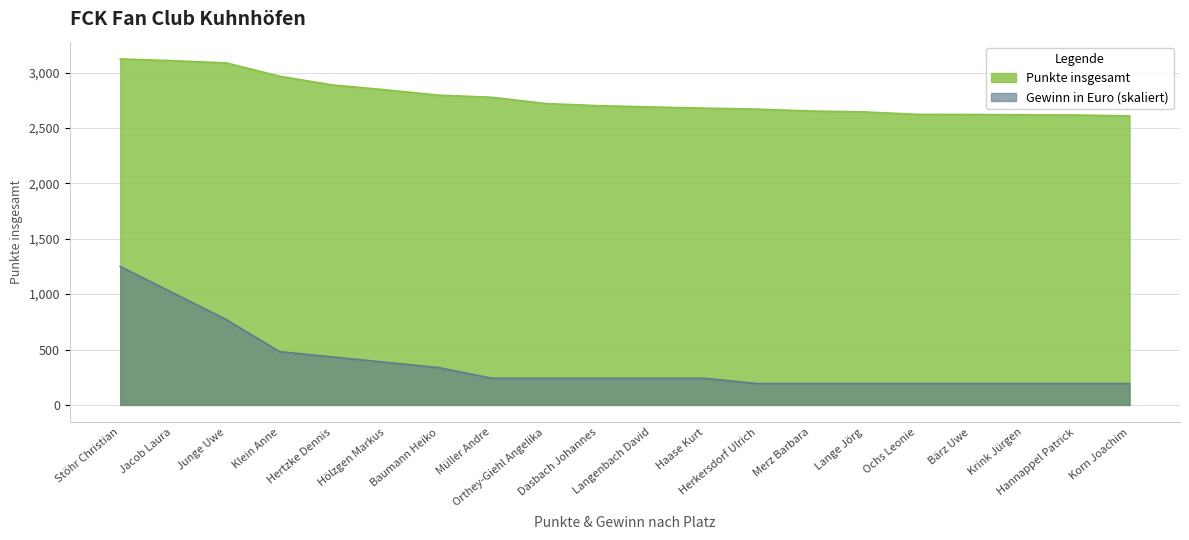

Which series has the largest range (max minus min)?

Gewinn in Euro (skaliert)